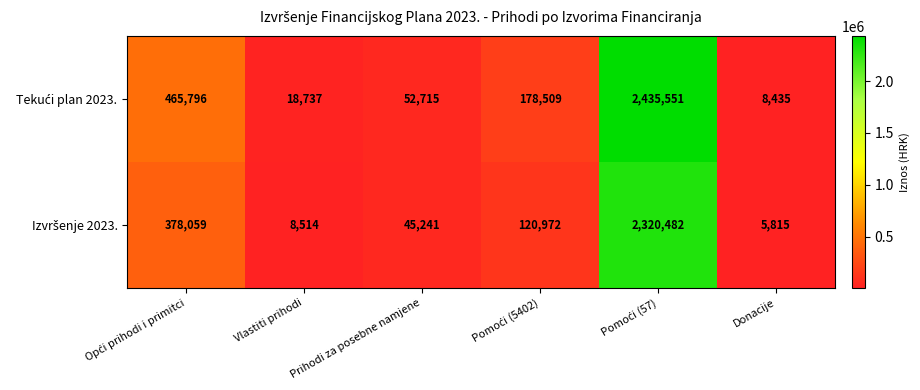

What is the total value across all series at Vlastiti prihodi?

27251